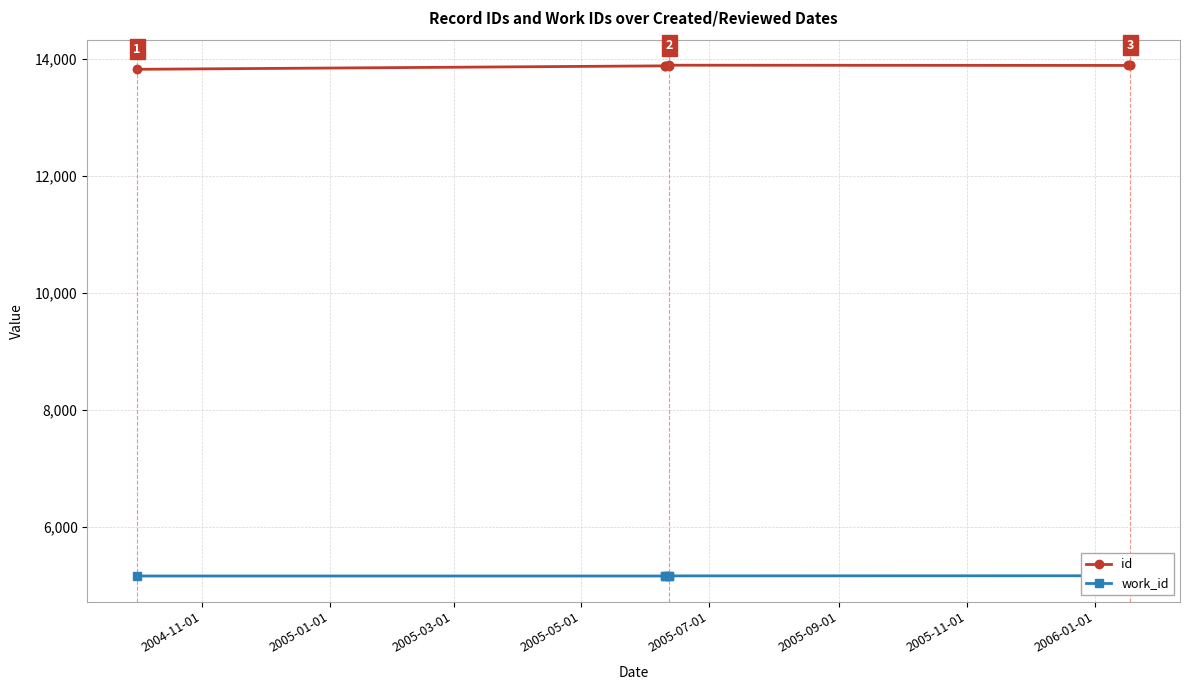

List the series in order of their overall mean, lowest first.

work_id, id